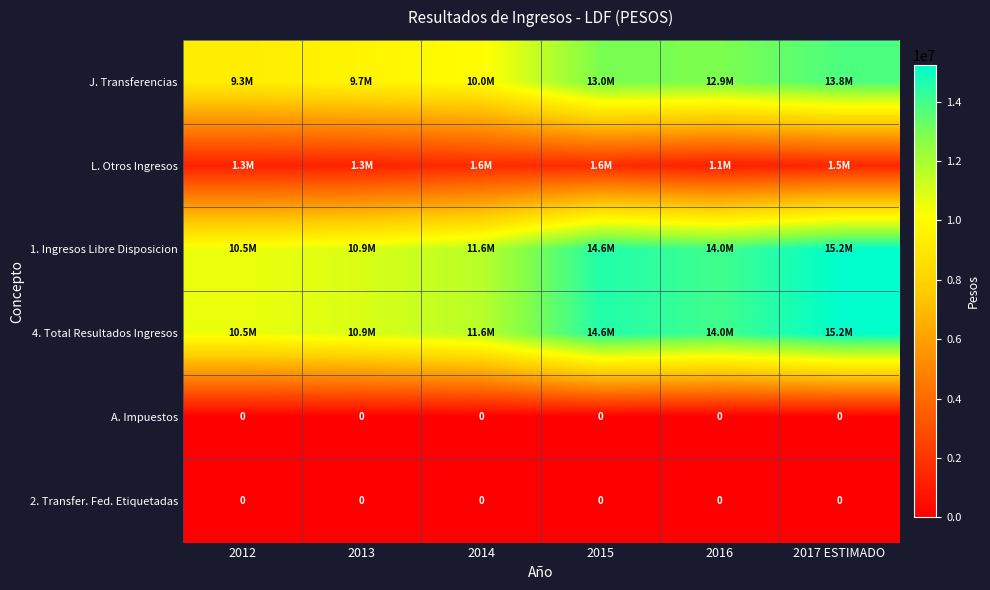

The value of 2. Transfer. Fed. Etiquetadas at 2015 is 0. True or false?

True